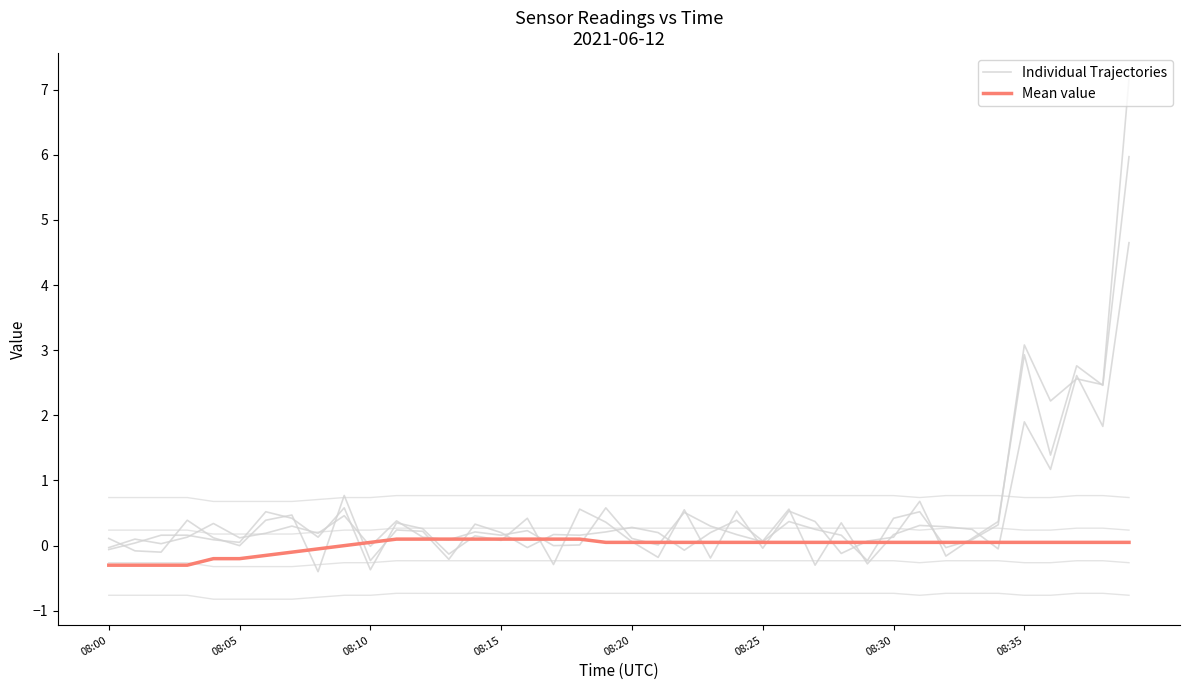

The Mean value series shows 0.0 at 22. True or false?

True